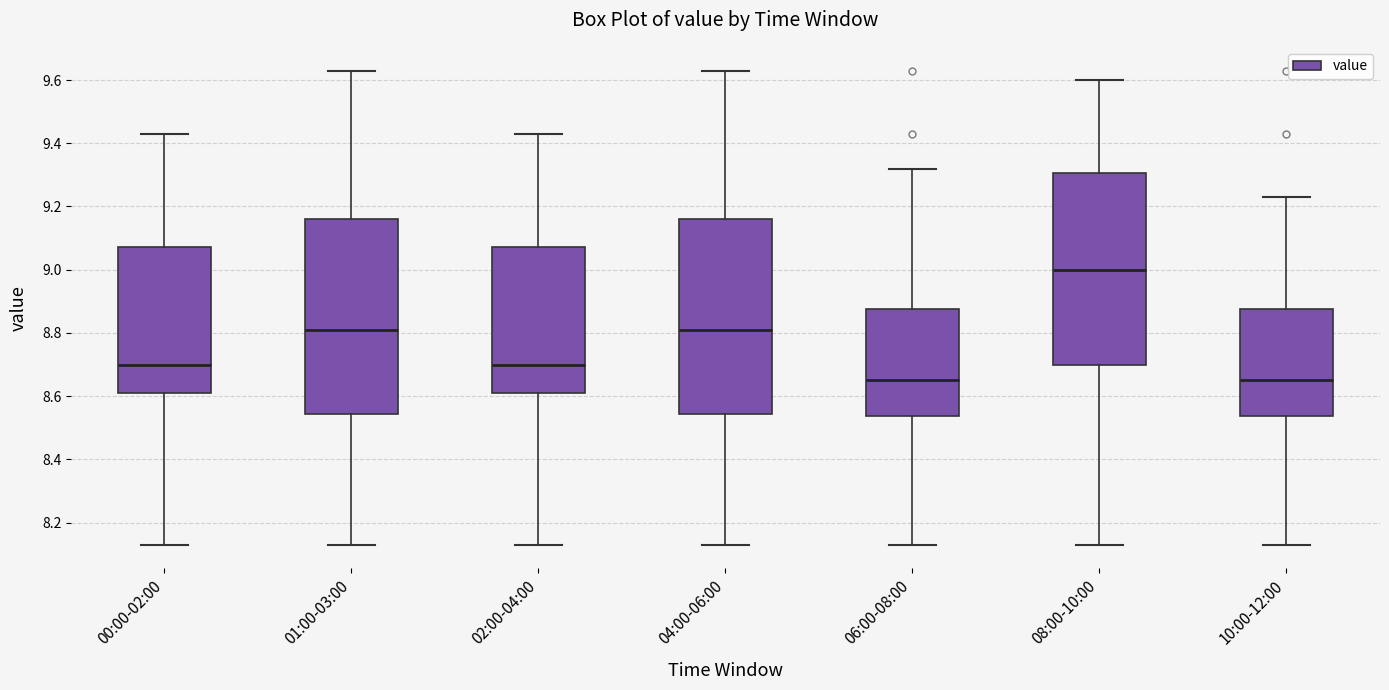

Reading left to right, read every box against the y-axis: the position of its median line, the range the box covers, and the ends of its whiskers. The values are not printed on the chart, so give them approximately, as read against the axis.

00:00-02:00: median 8.70, box 8.62 to 9.08, whiskers 8.14 to 9.44
01:00-03:00: median 8.82, box 8.54 to 9.16, whiskers 8.14 to 9.64
02:00-04:00: median 8.70, box 8.62 to 9.08, whiskers 8.14 to 9.44
04:00-06:00: median 8.82, box 8.54 to 9.16, whiskers 8.14 to 9.64
06:00-08:00: median 8.66, box 8.54 to 8.88, whiskers 8.14 to 9.32
08:00-10:00: median 9.00, box 8.70 to 9.30, whiskers 8.14 to 9.60
10:00-12:00: median 8.66, box 8.54 to 8.88, whiskers 8.14 to 9.24